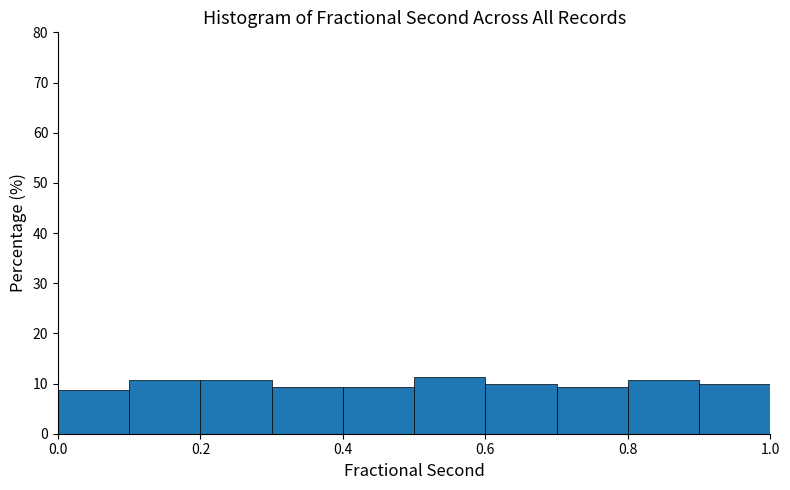

What is the height of the bar covering 0.1 to 0.2 on the x-axis? The values are not printed on the chart, so give them approximately, as read against the axis.

11